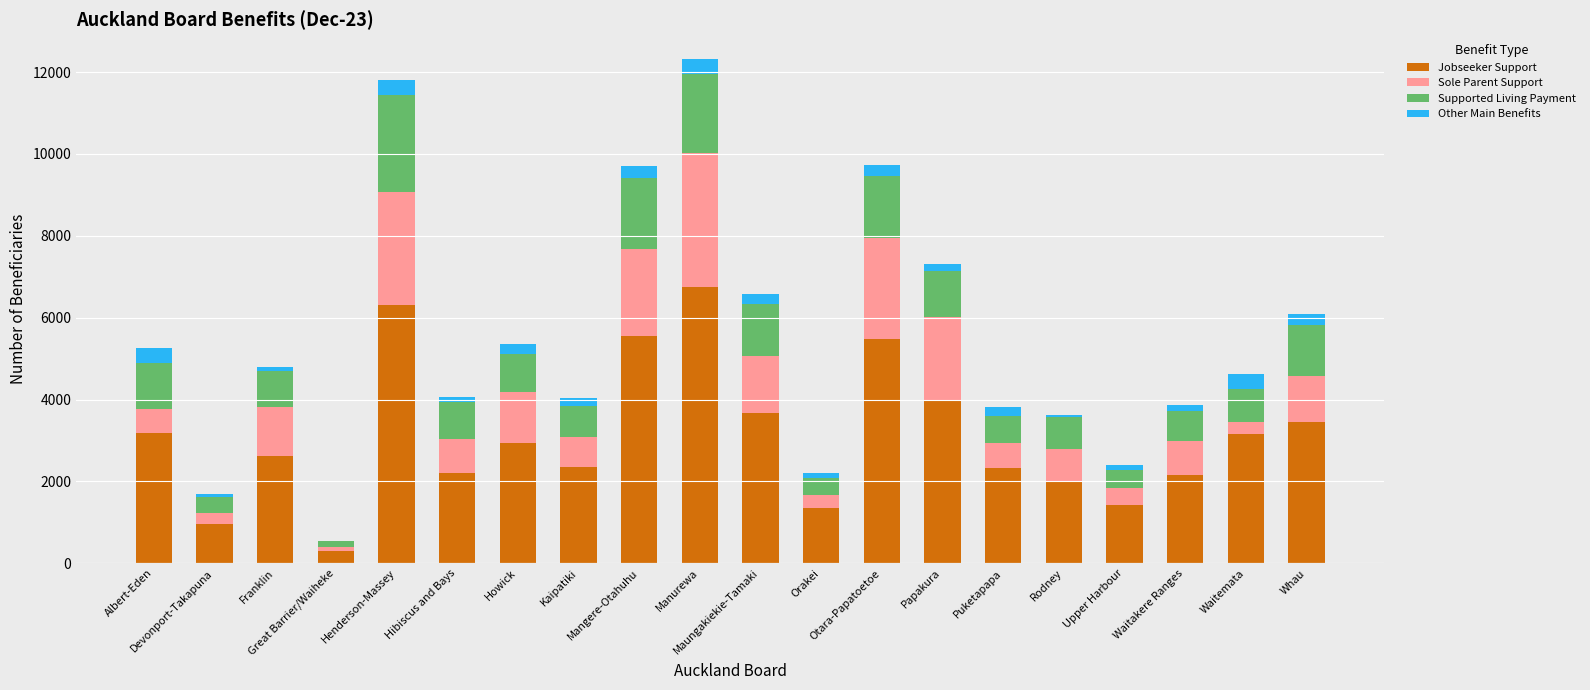

What is the sum of all Jobseeker Support values?

62259